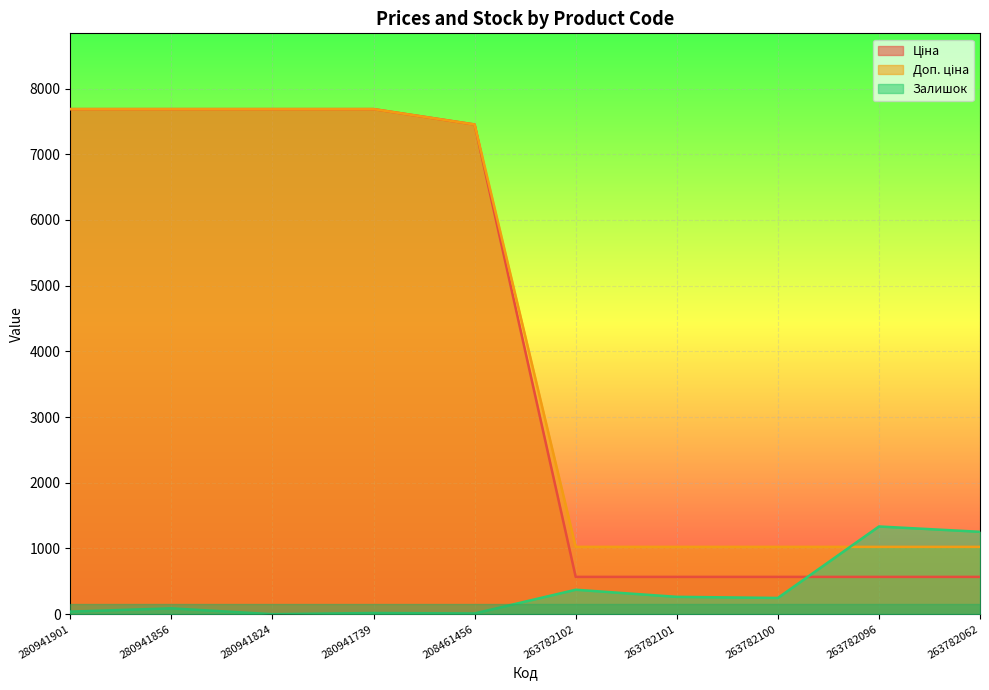

What is the total value across all series at 263782102?

1964.2